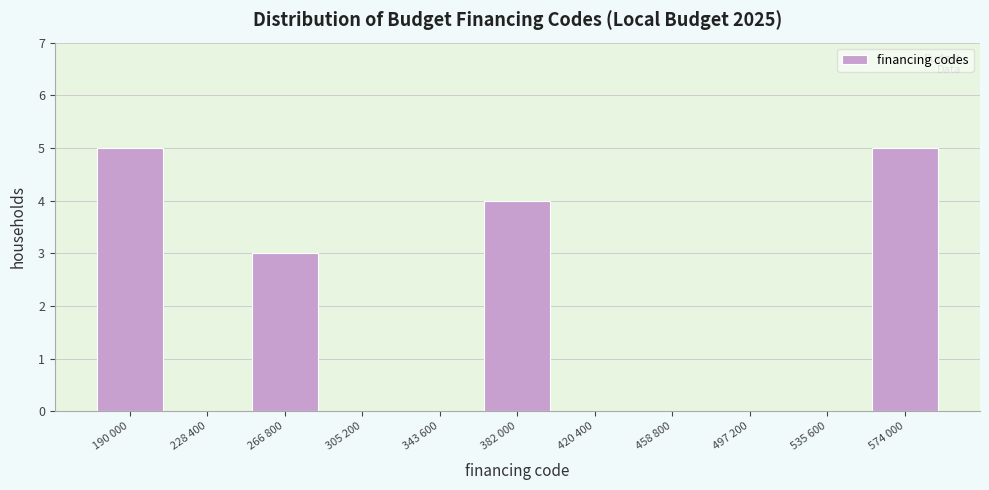

Reading left to right, transcribe all the data shown in this chart.

190 000=5	228 400=0	266 800=3	305 200=0	343 600=0	382 000=4	420 400=0	458 800=0	497 200=0	535 600=0	574 000=5